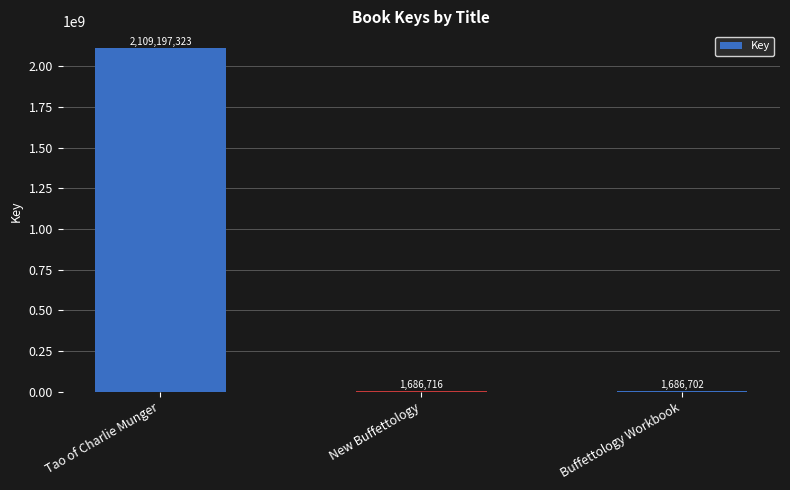

What is the change in value from Tao of Charlie Munger to New Buffettology?

-2107510607